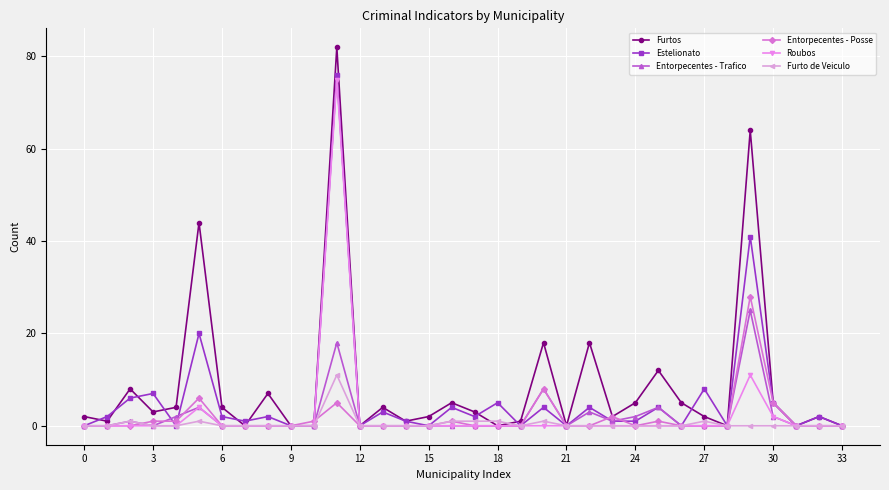

Which series has the largest total across all categories?

Furtos